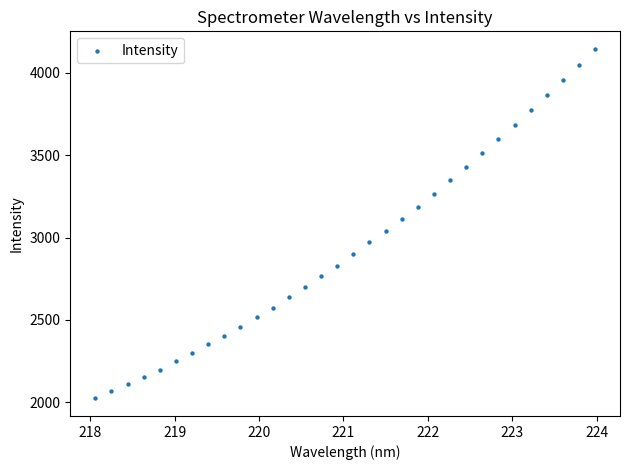

What is the range of X values (max minus min)?

5.9